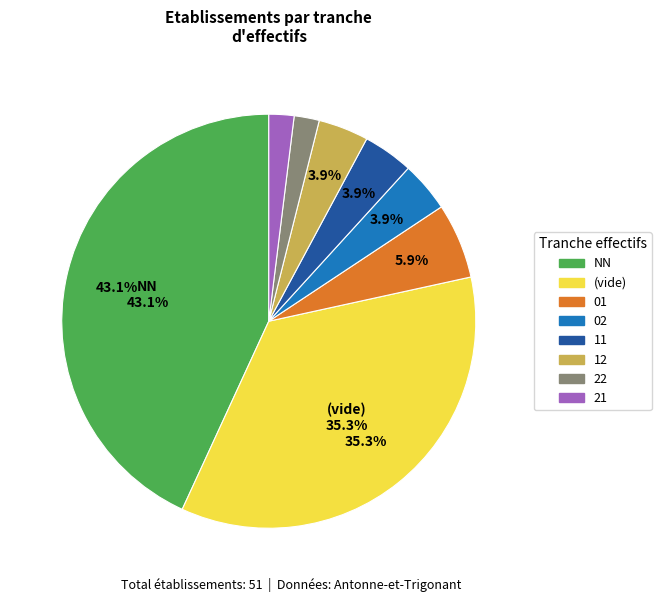

Is there a majority slice in this chart?

No